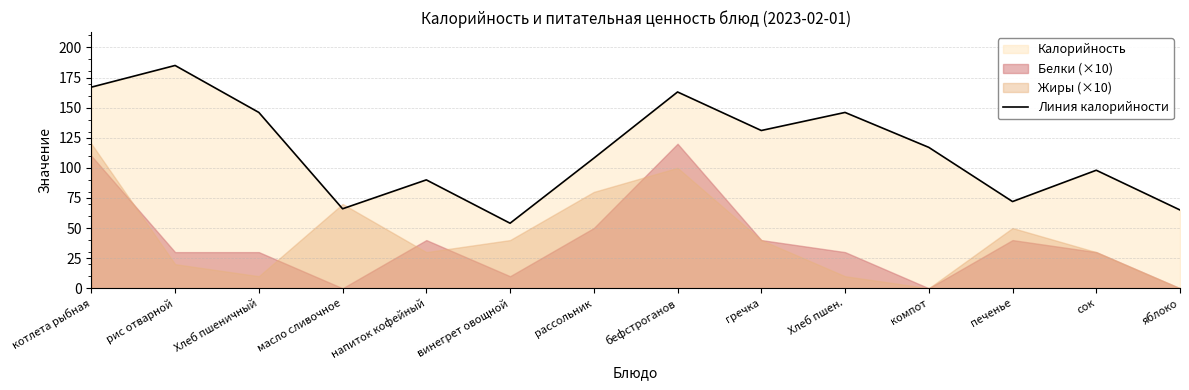

What is the difference between the values at Хлеб пшеничный and печенье?

74